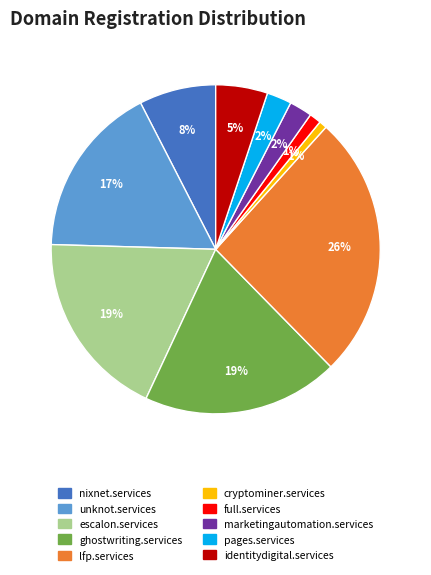

To the nearest percent, what portion does marketingautomation.services represent?

2%